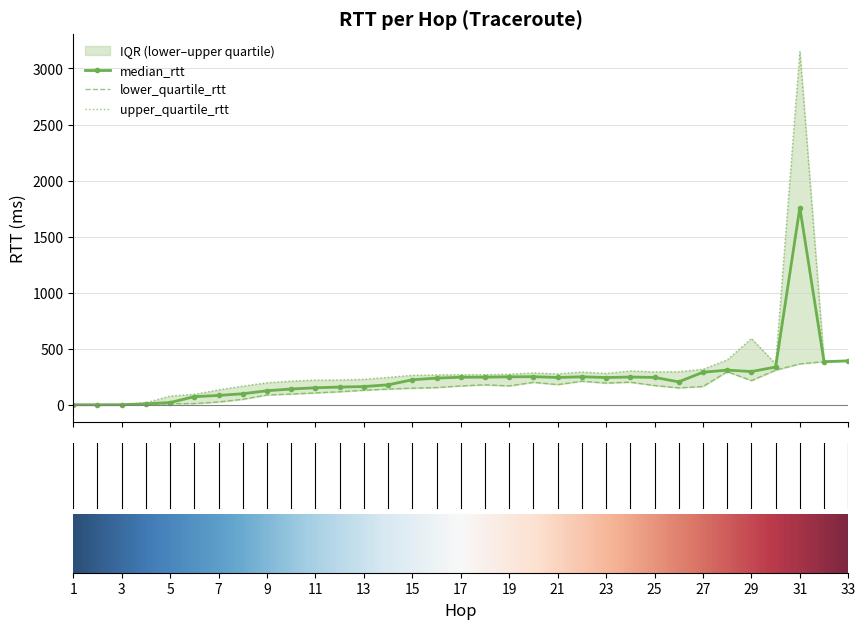

Reading right to left, transcribe all the data shown in this chart.

median_rtt: 33=392.0	32=384.3	31=1758.7	30=336.7	29=296.4	28=309.2	27=290.3	26=204.5	25=244.1	24=247.4	23=243.2	22=249.4	21=243.7	20=250.4	19=249.4	18=246.0	17=245.7	16=237.8	15=223.0	14=177.8	13=162.5	12=157.9	11=151.6	10=140.8	9=125.0	8=98.4	7=83.0	6=72.4	5=20.0	4=8.4	3=0.8	2=0.2	1=0.1
lower_quartile_rtt: 33=392.0	32=384.3	31=364.9	30=309.2	29=215.7	28=295.1	27=163.3	26=150.7	25=171.9	24=201.3	23=193.8	22=210.0	21=180.1	20=200.1	19=168.5	18=177.9	17=168.5	16=153.4	15=148.0	14=140.3	13=129.8	12=116.4	11=105.8	10=96.2	9=87.3	8=49.1	7=25.0	6=10.7	5=9.0	4=1.6	3=0.6	2=0.2	1=0.1
upper_quartile_rtt: 33=392.0	32=384.3	31=3152.5	30=364.1	29=591.4	28=400.4	27=316.6	26=295.1	25=293.5	24=302.3	23=279.5	22=292.3	21=275.4	20=284.3	19=272.8	18=268.5	17=268.7	16=266.4	15=263.3	14=244.6	13=227.1	12=221.4	11=220.1	10=211.1	9=196.7	8=166.4	7=133.5	6=93.4	5=77.9	4=18.6	3=1.0	2=0.2	1=0.2